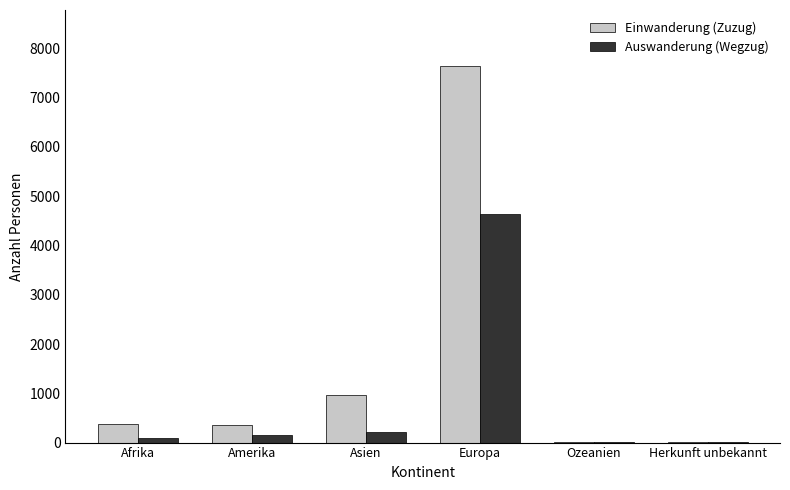

Is the value of Einwanderung (Zuzug) at Afrika greater than the value of Auswanderung (Wegzug) at Ozeanien?

Yes